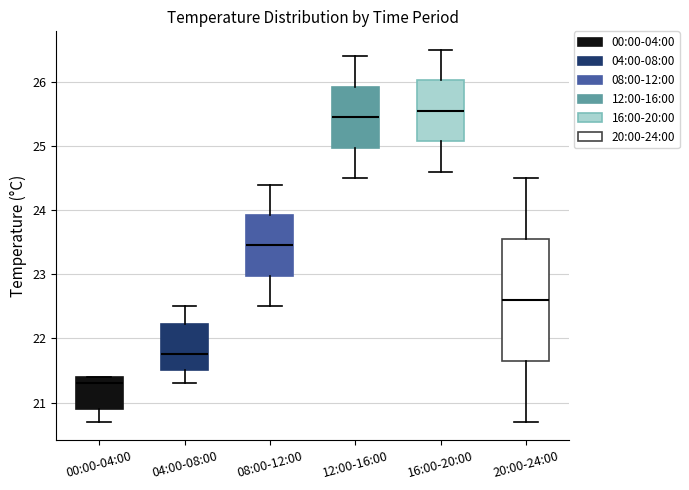

Reading left to right, read every box against the y-axis: the position of its median line, the range the box covers, and the ends of its whiskers. The values are not printed on the chart, so give them approximately, as read against the axis.

00:00-04:00: median 21.3, box 20.9 to 21.4, whiskers 20.7 to 21.4
04:00-08:00: median 21.8, box 21.5 to 22.2, whiskers 21.3 to 22.5
08:00-12:00: median 23.5, box 23.0 to 23.9, whiskers 22.5 to 24.4
12:00-16:00: median 25.5, box 25.0 to 25.9, whiskers 24.5 to 26.4
16:00-20:00: median 25.6, box 25.1 to 26.0, whiskers 24.6 to 26.5
20:00-24:00: median 22.6, box 21.7 to 23.6, whiskers 20.7 to 24.5